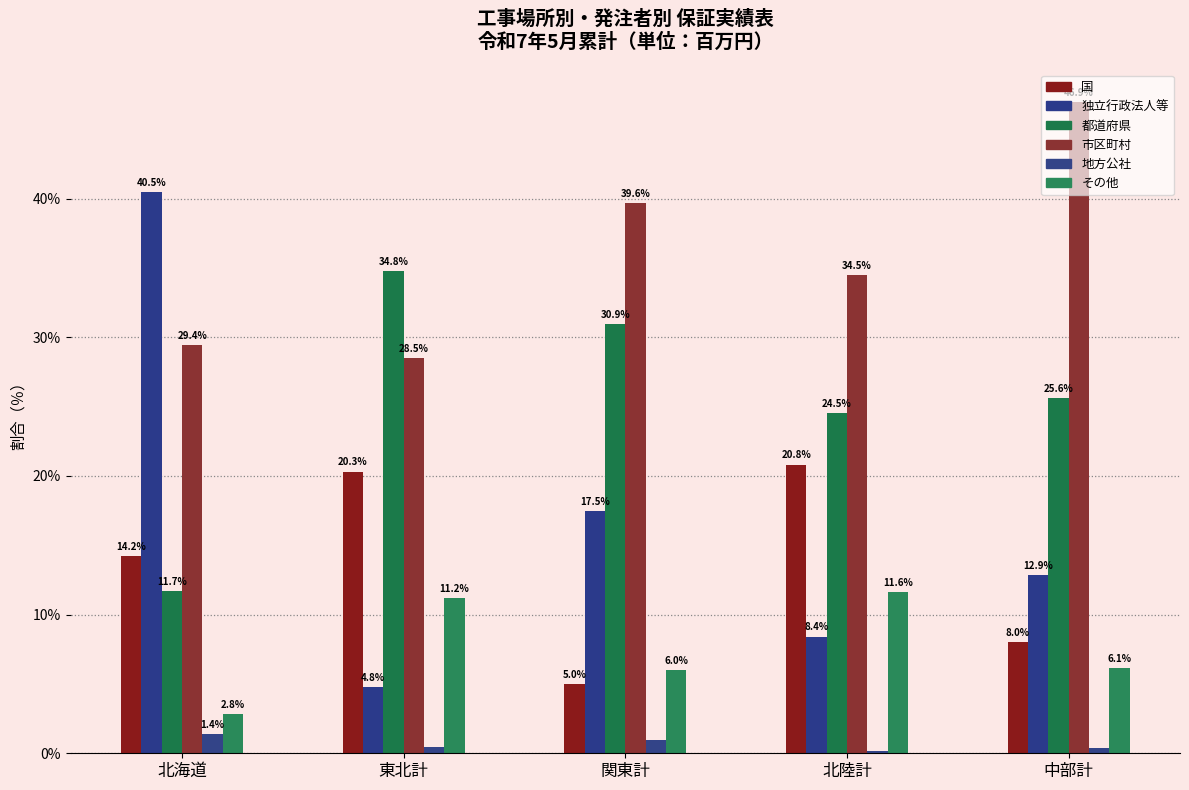

The その他 series shows 11.2 at 東北計. True or false?

True